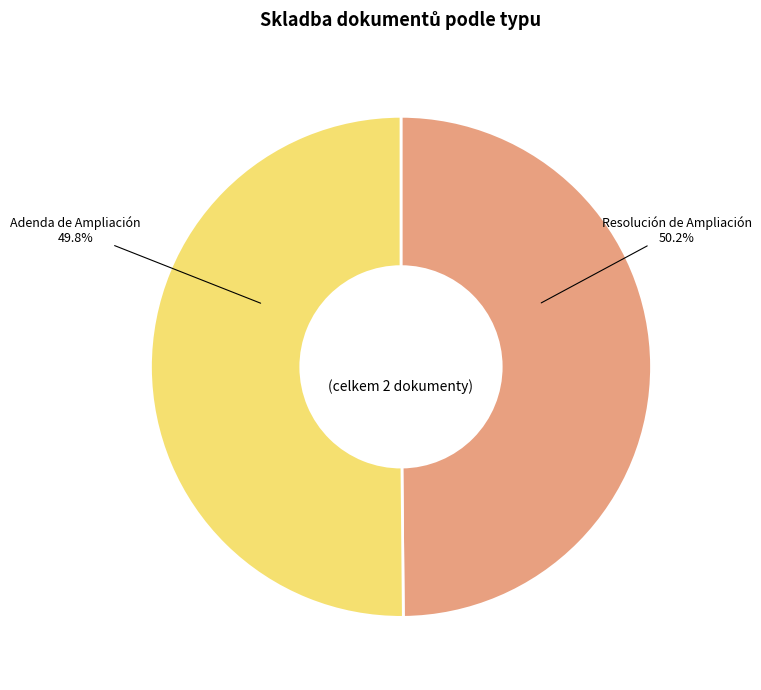

To the nearest percent, what portion does Adenda de Ampliación represent?

50%